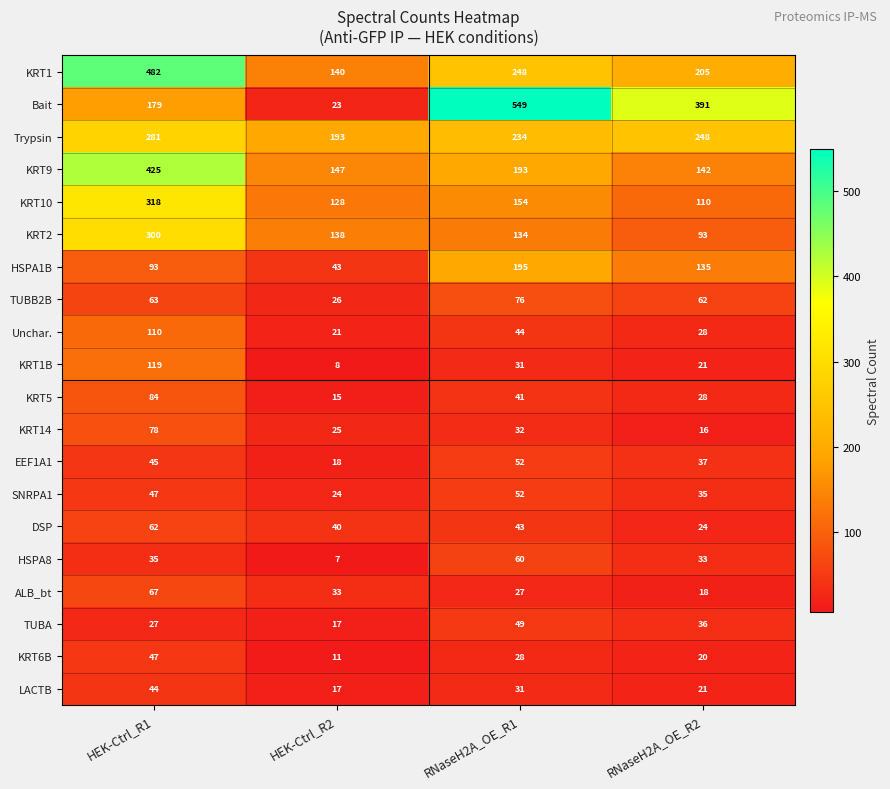

The value of TUBB2B at RNaseH2A_OE_R2 is 43. True or false?

False